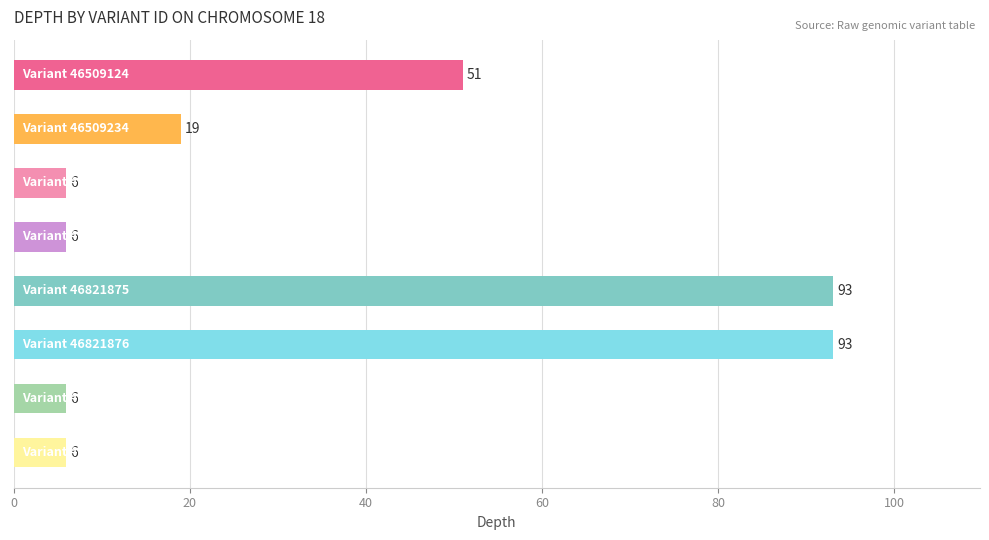

How many bars are there in total?

8